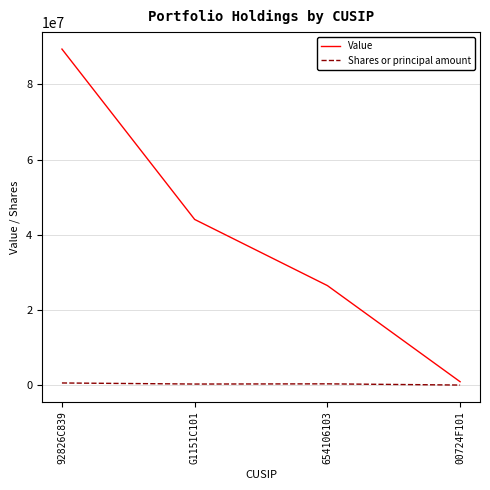

Rank the series by their maximum value, from highest to lowest.

Value, Shares or principal amount